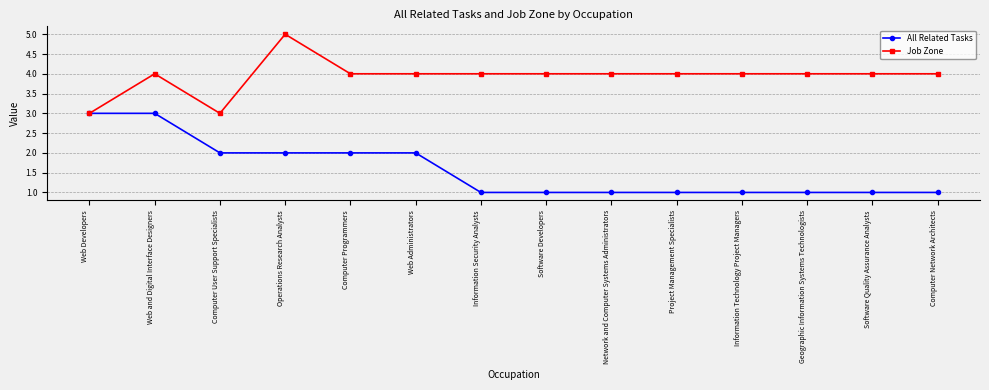

Reading left to right, transcribe all the data shown in this chart.

All Related Tasks: Web Developers=3	Web and Digital Interface Designers=3	Computer User Support Specialists=2	Operations Research Analysts=2	Computer Programmers=2	Web Administrators=2	Information Security Analysts=1	Software Developers=1	Network and Computer Systems Administrators=1	Project Management Specialists=1	Information Technology Project Managers=1	Geographic Information Systems Technologists=1	Software Quality Assurance Analysts=1	Computer Network Architects=1
Job Zone: Web Developers=3	Web and Digital Interface Designers=4	Computer User Support Specialists=3	Operations Research Analysts=5	Computer Programmers=4	Web Administrators=4	Information Security Analysts=4	Software Developers=4	Network and Computer Systems Administrators=4	Project Management Specialists=4	Information Technology Project Managers=4	Geographic Information Systems Technologists=4	Software Quality Assurance Analysts=4	Computer Network Architects=4